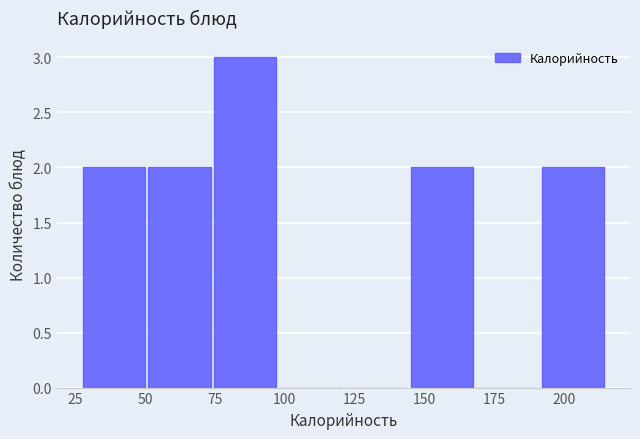

Which range on the x-axis has the tallest bar?

74.0 to 97.5